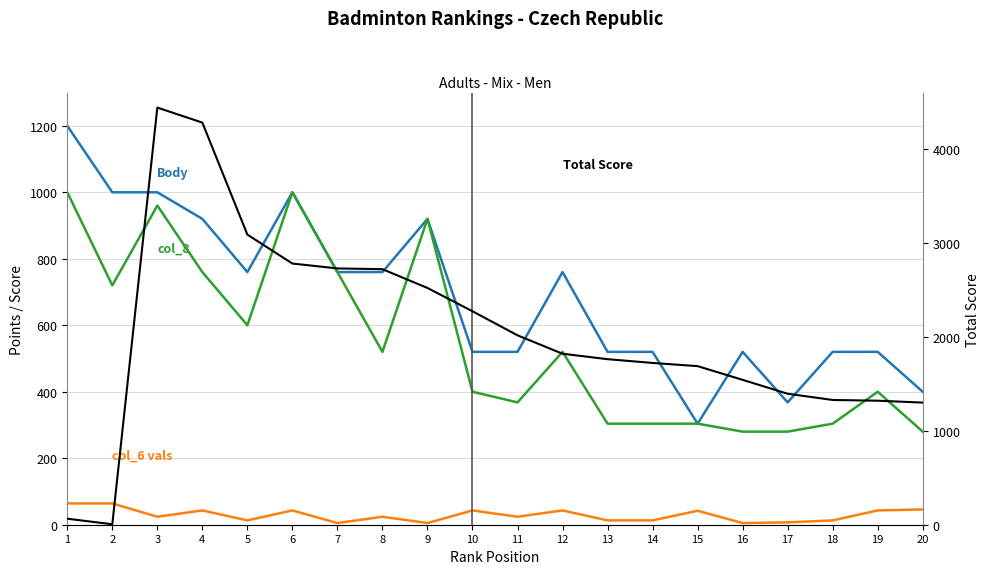

True or false: col_6 values has a value of 25 at 20.

False